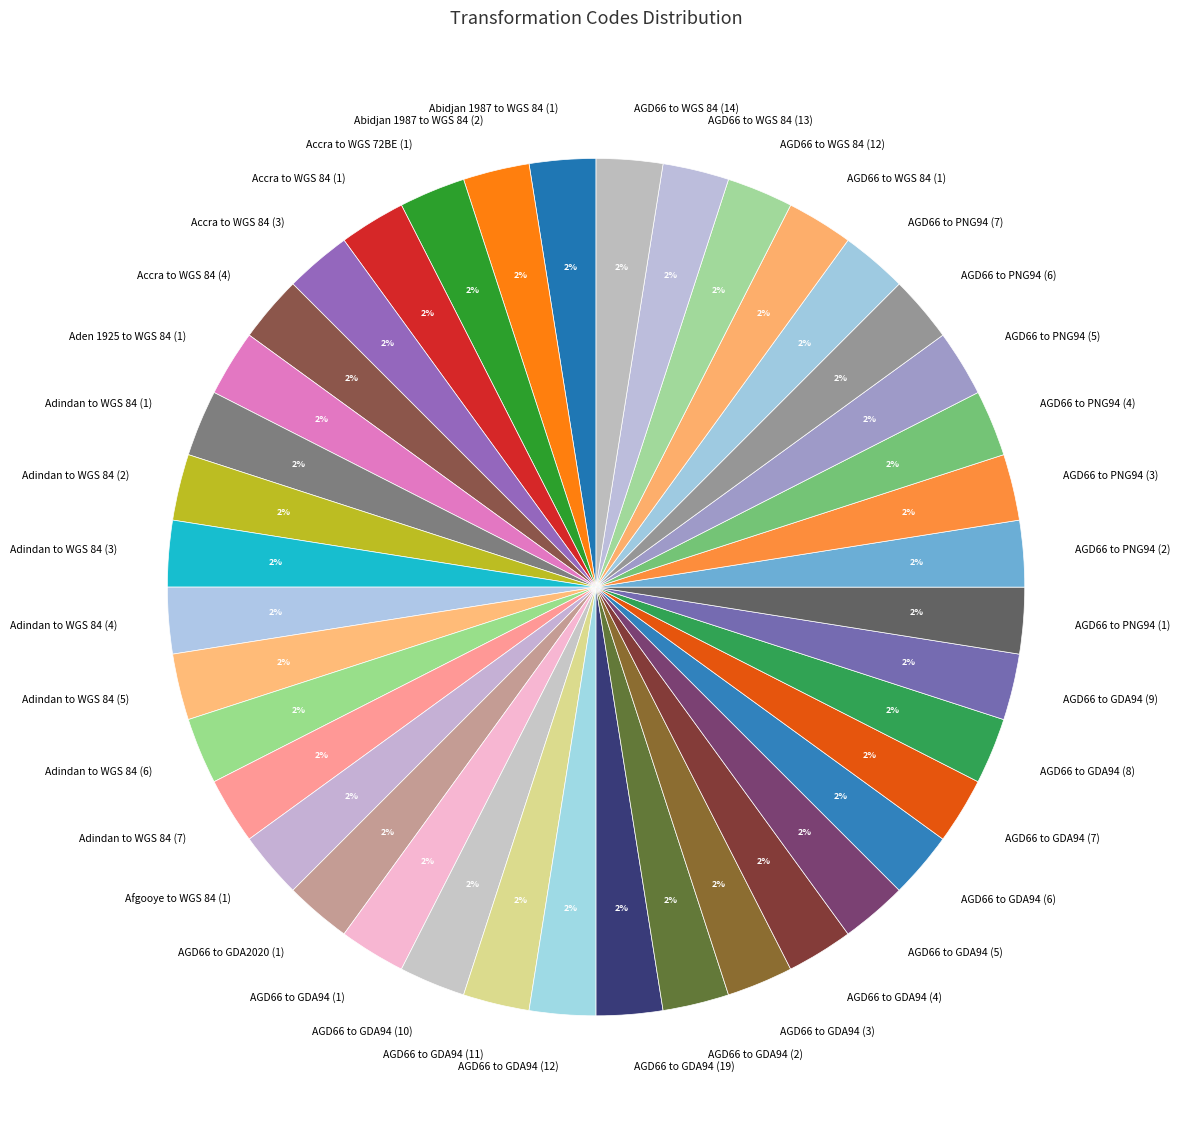

Does any single category account for the majority?

No